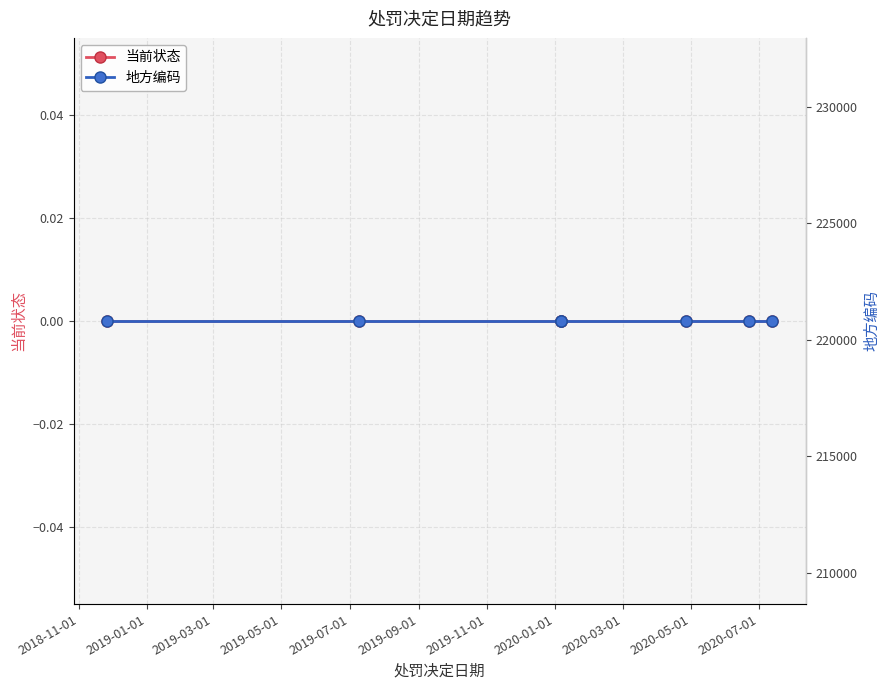

Which category has the highest value in the 地方编码 series?

2018-11-01